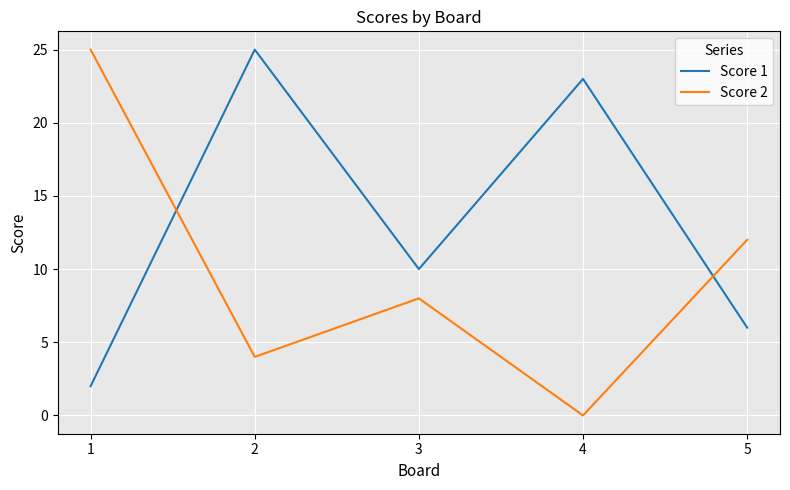

What is the sum of the Score 1 values at 1 and 5?

8